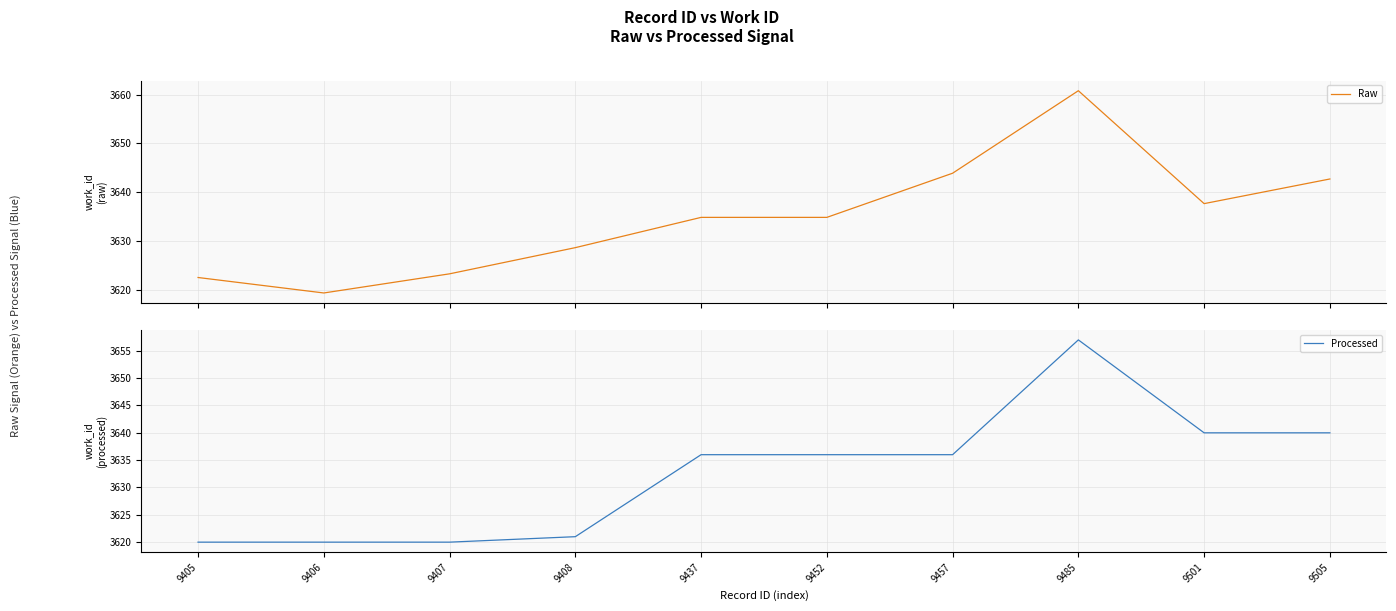

How many lines are shown in the chart?

2